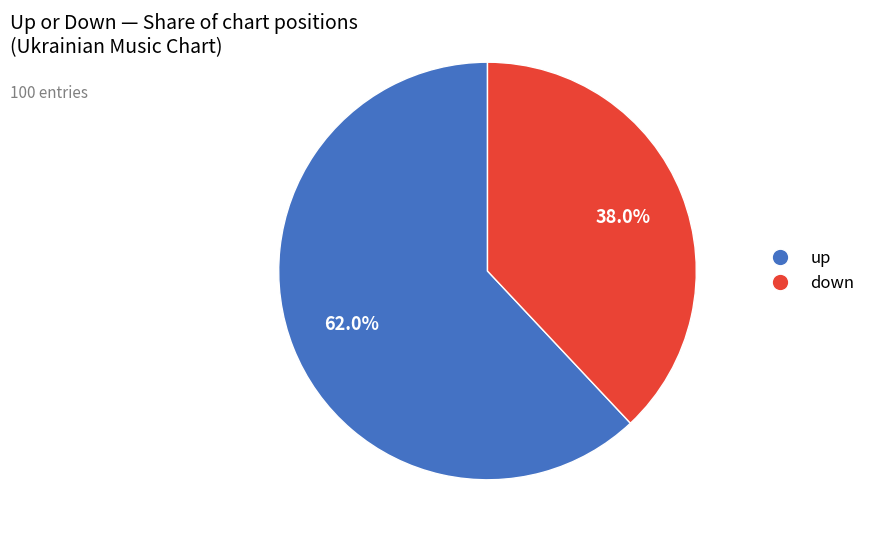

Between up and down, which is larger?

up